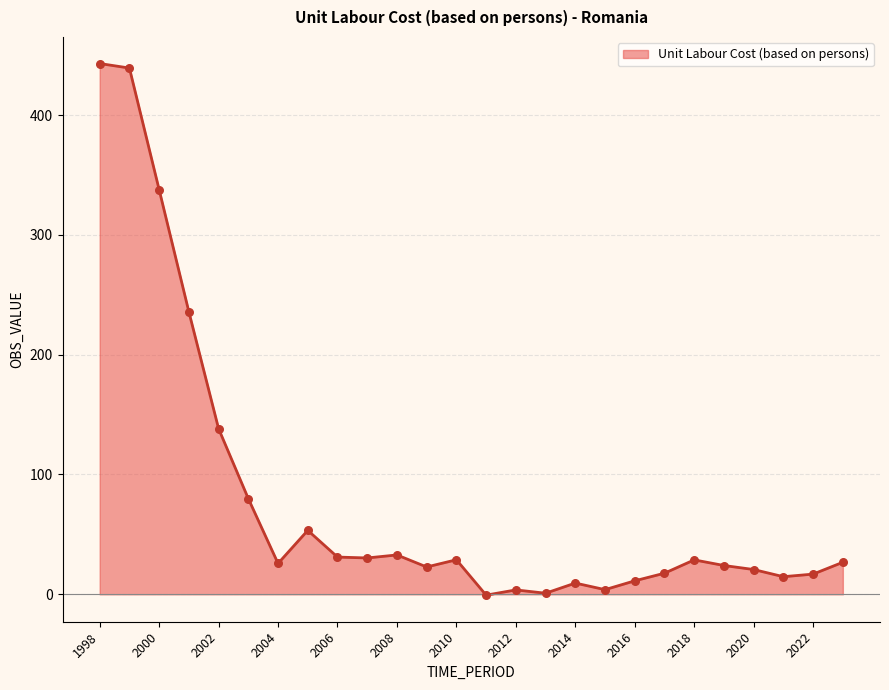

What is the maximum value shown in the chart?

443.0